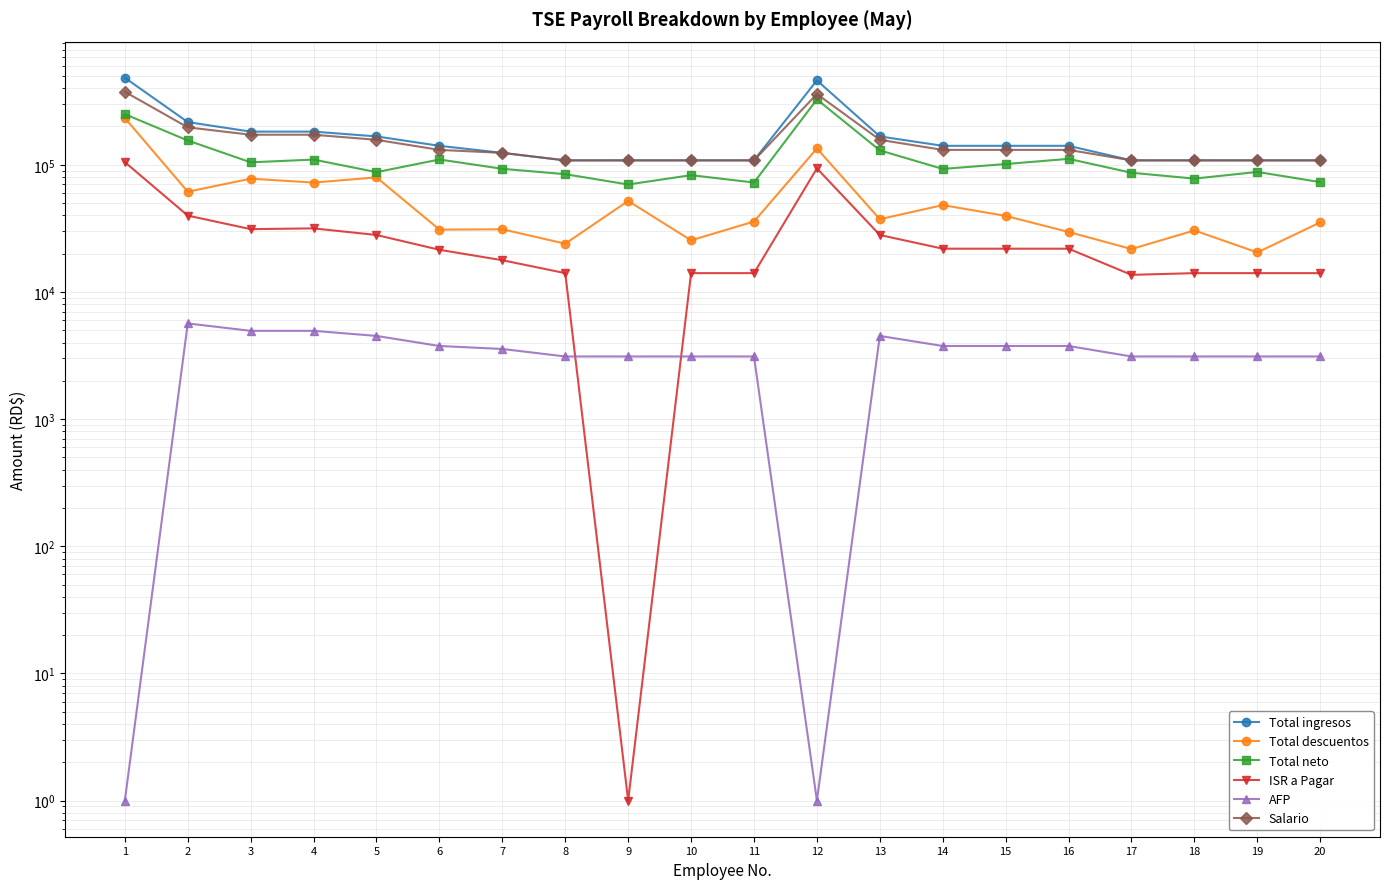

How many interior local valleys does the Total descuentos series have?

8